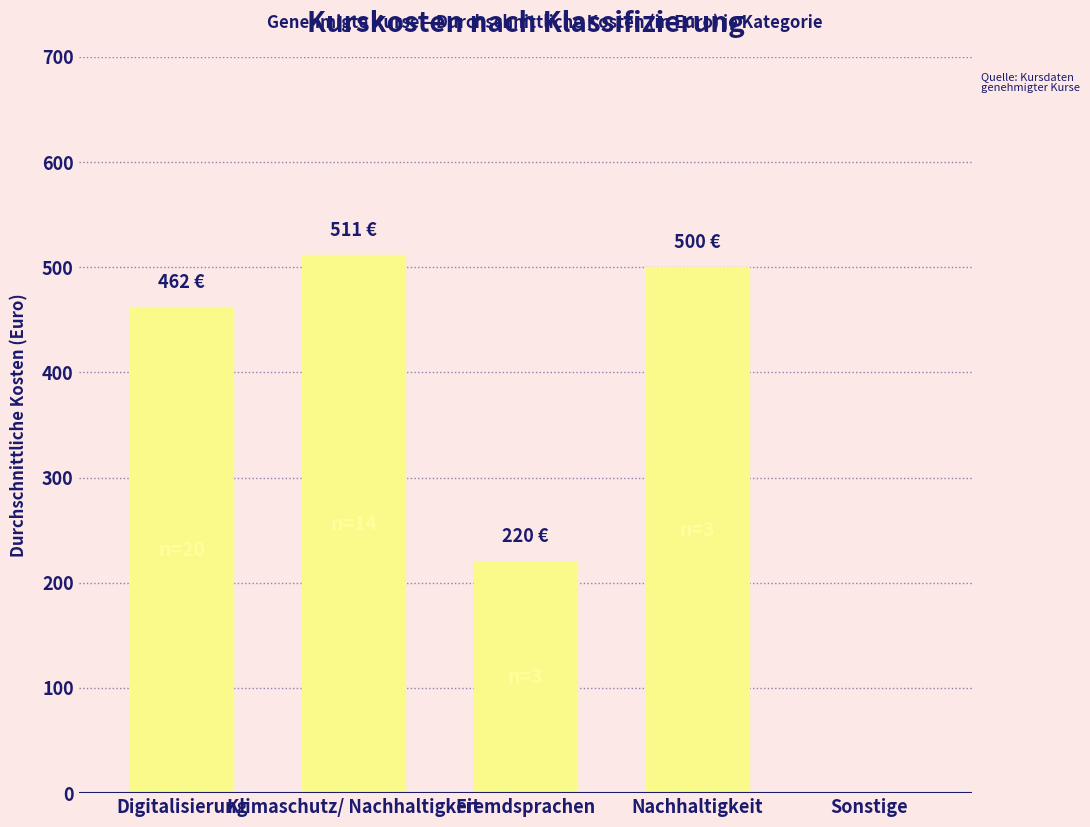

What is the greatest value displayed?

511.3